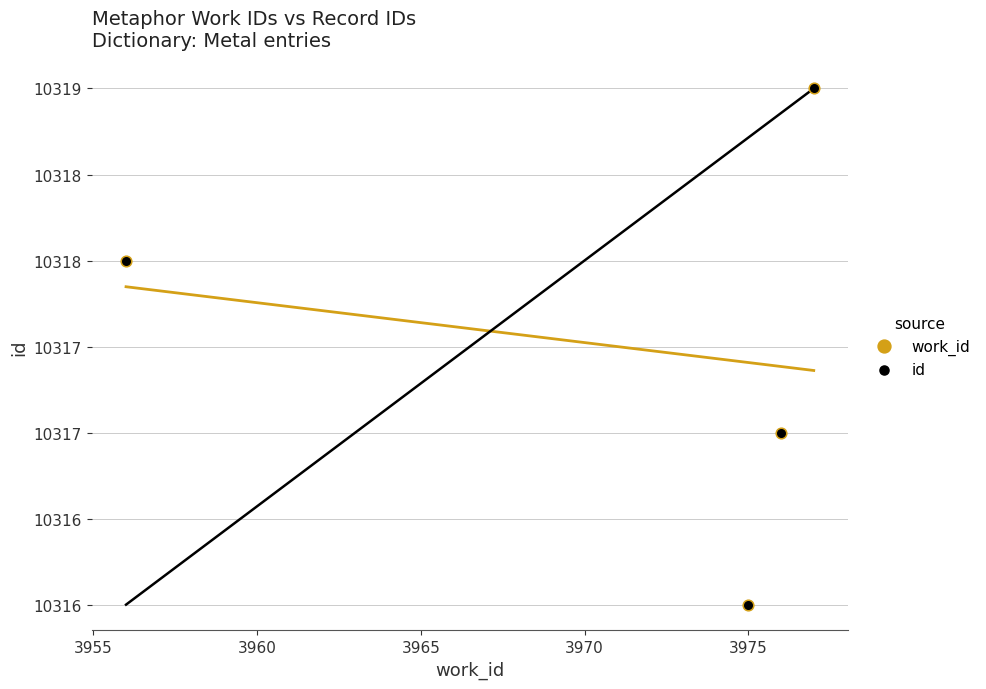

What are all the series names shown in the legend?

work_id, id